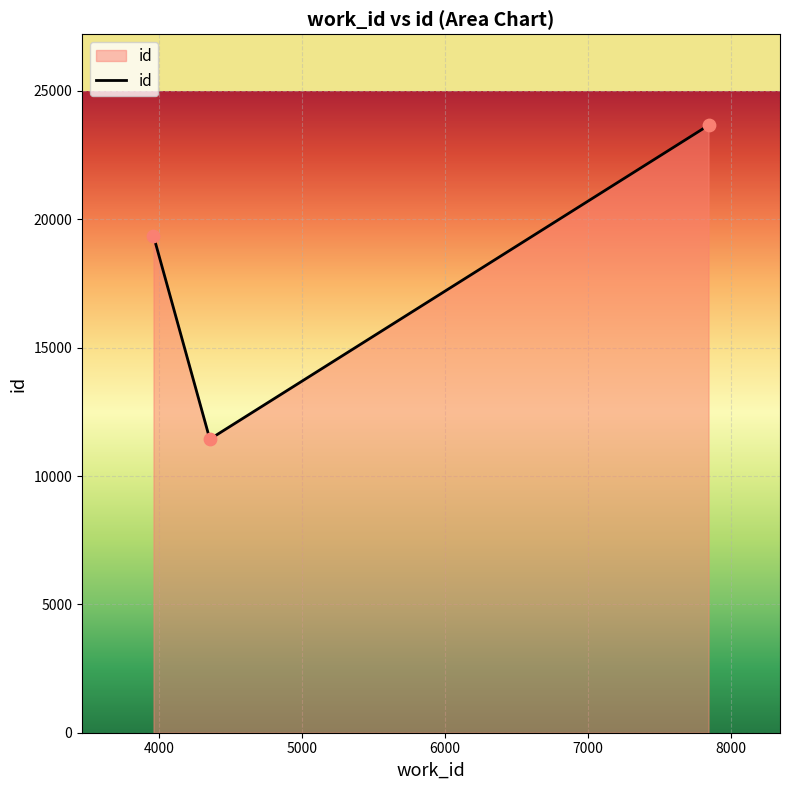

What is the average value?

18152